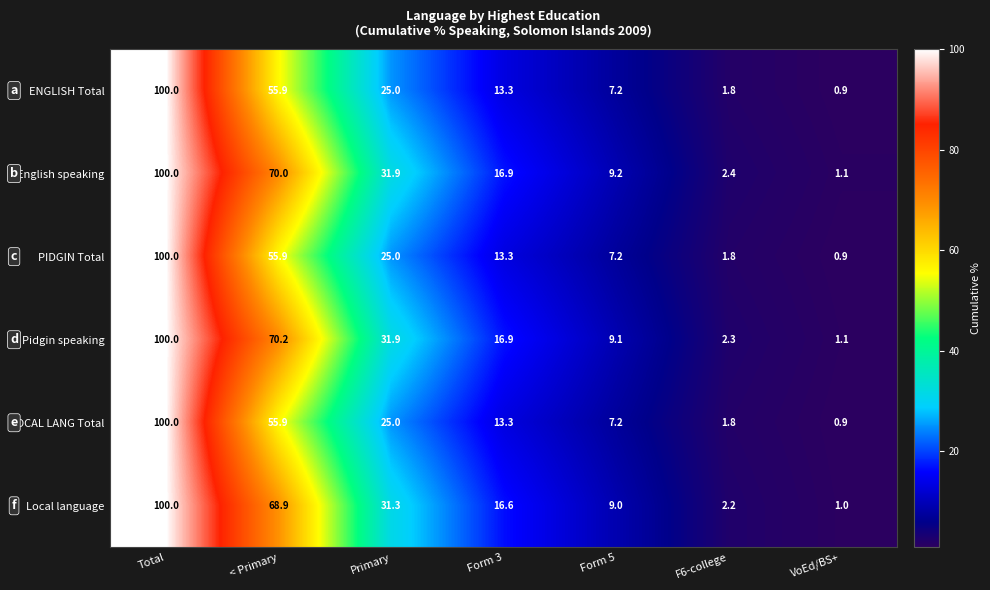

At which category is the sum across all series the highest?

Total